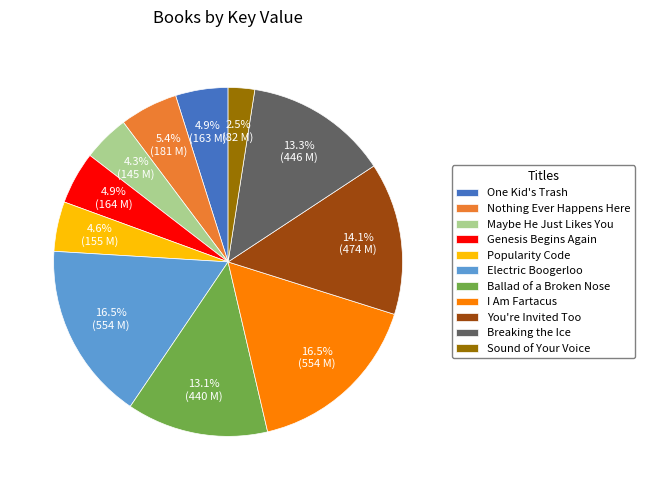

Does One Kid's Trash represent more than half of the total?

No